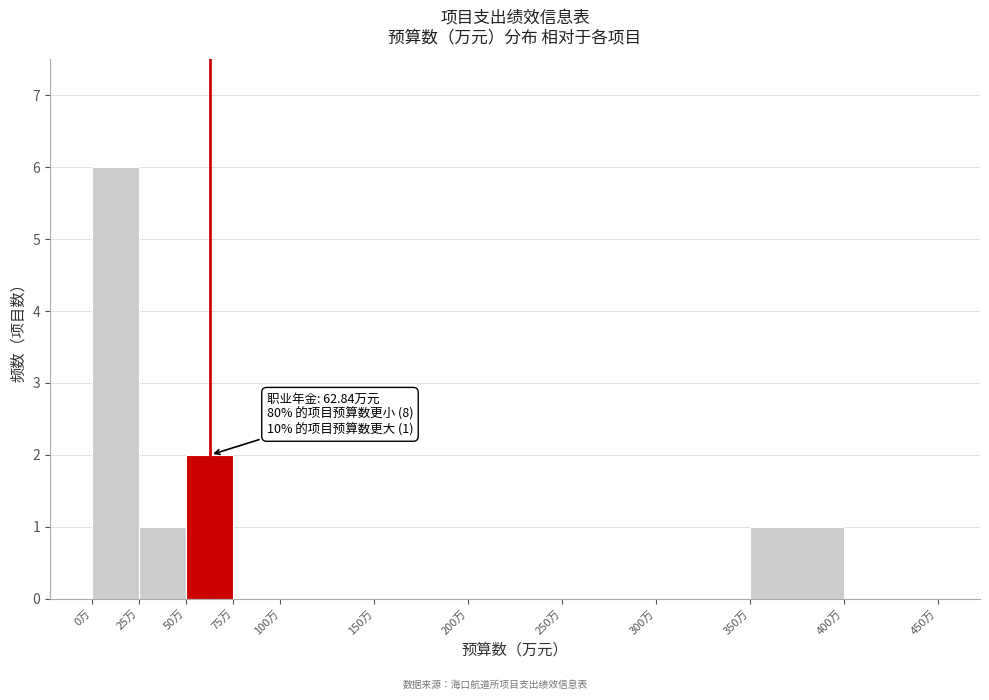

Over which range of the x-axis is the bar tallest?

0 to 25